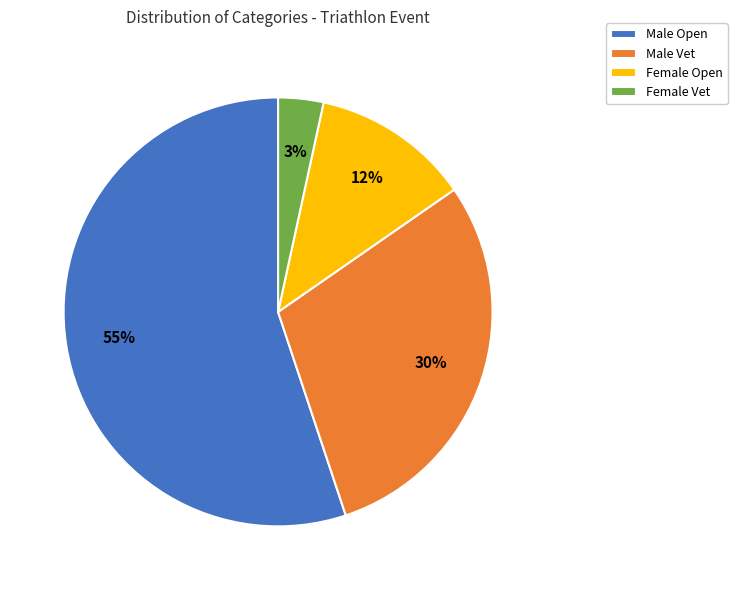

Which category accounts for the majority?

Male Open